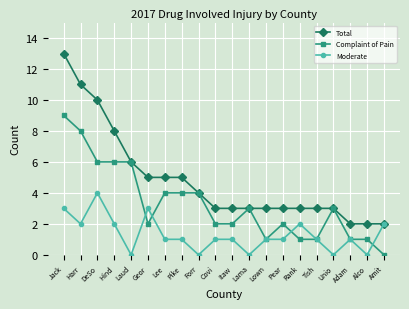

Is this an area chart (filled region under the line)?

No